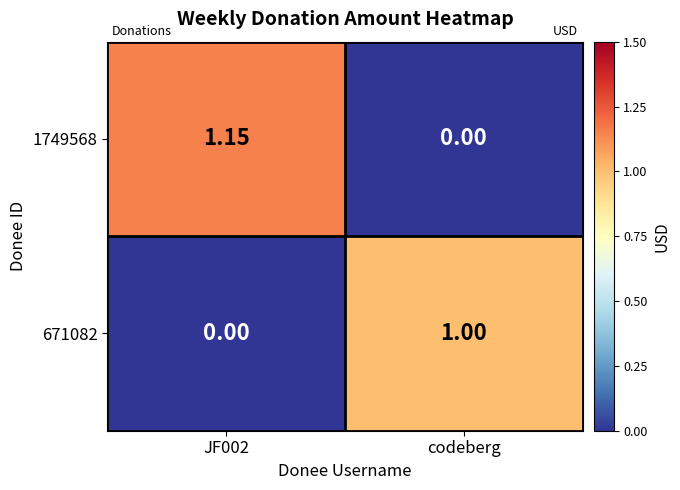

Which category has the lowest value in the 1749568 series?

codeberg